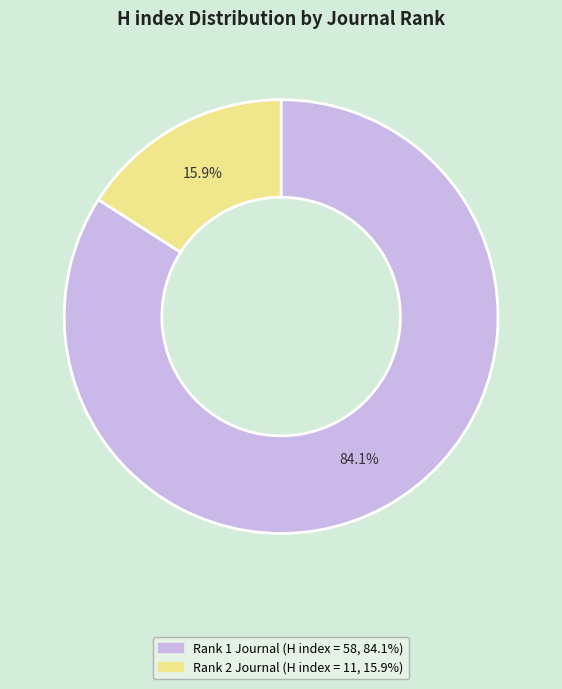

How many slices are in this pie chart?

2